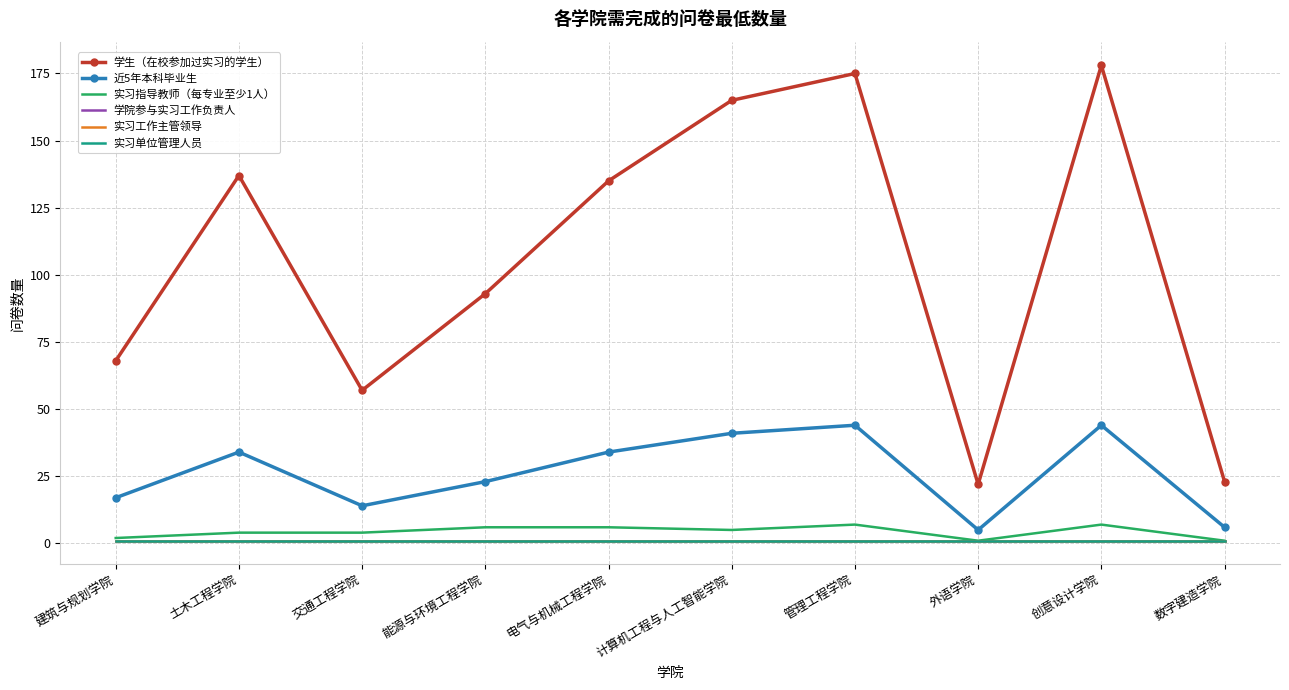

Which series has the largest total across all categories?

学生（在校参加过实习的学生）